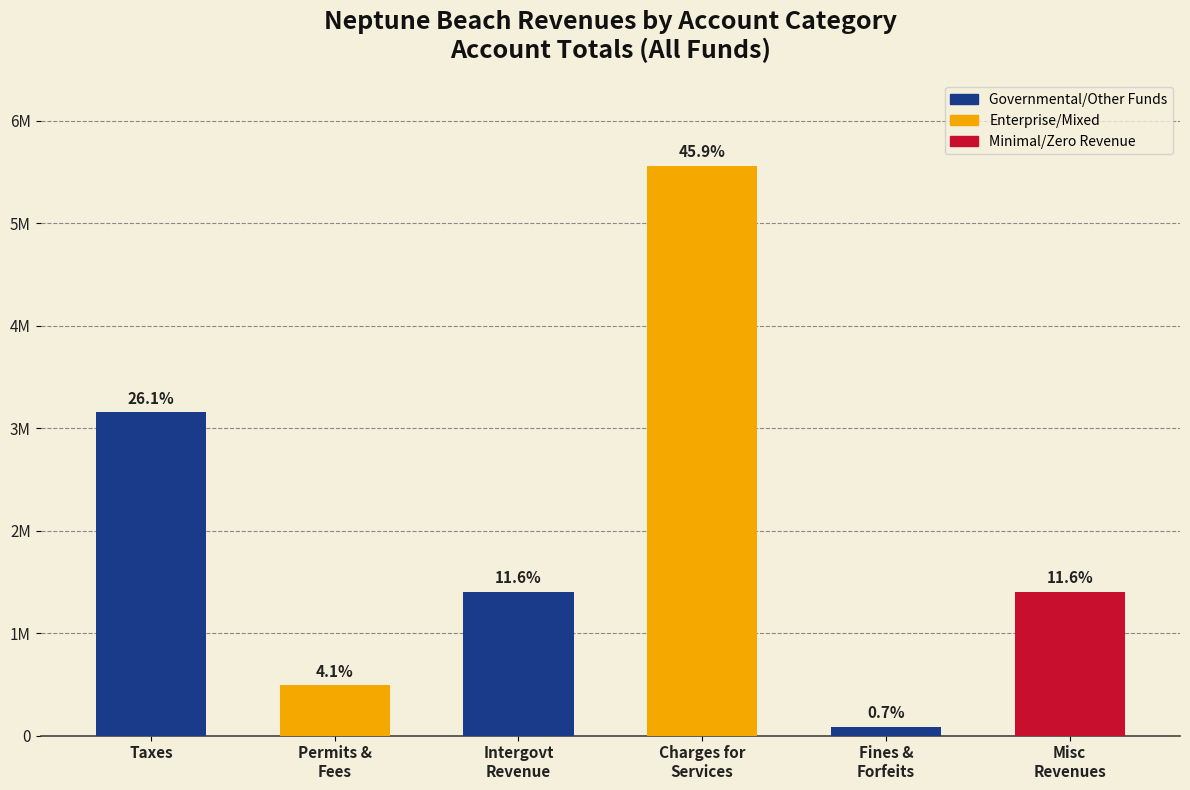

Are the bars horizontal?

No